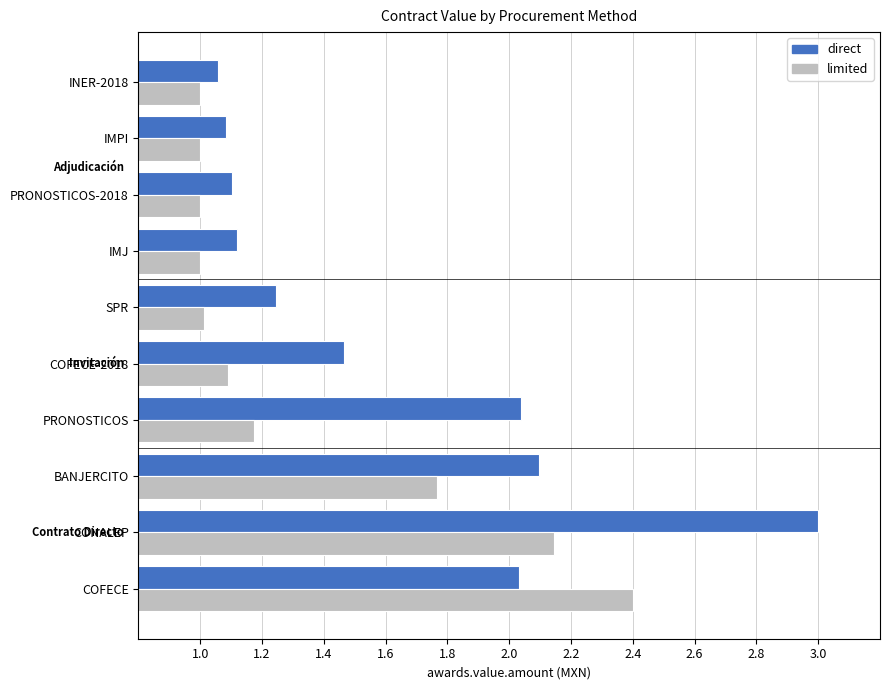

Which series has the widest spread of values?

direct